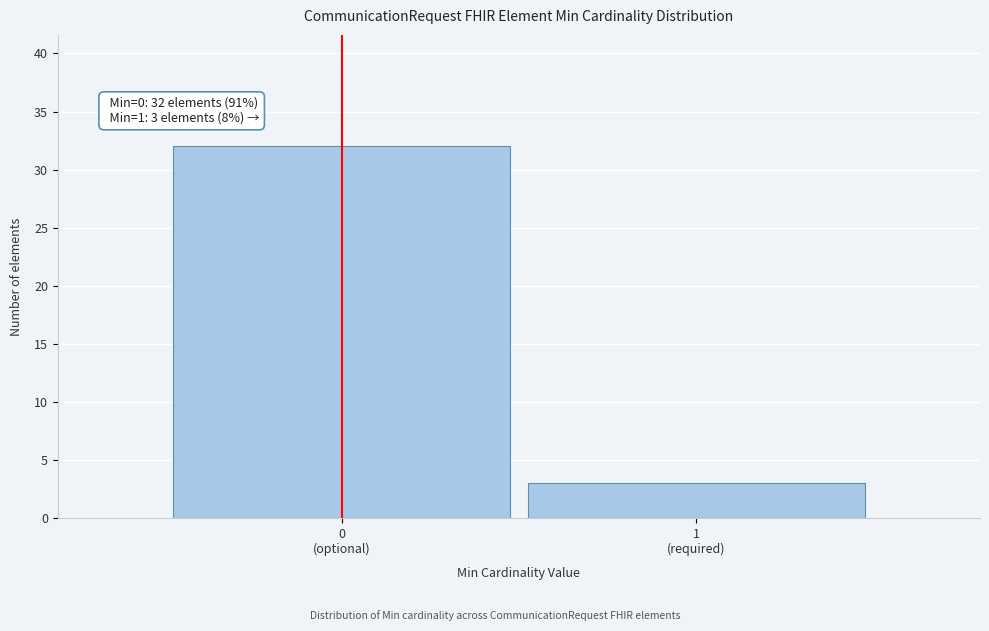

Reading left to right, list all the values displayed in this chart.

32	3